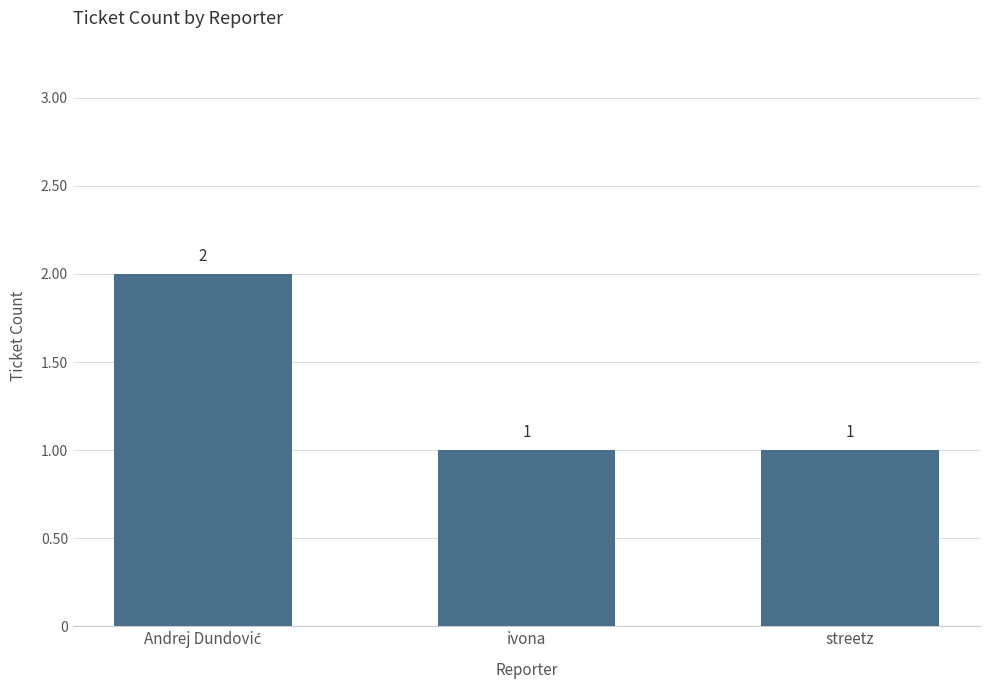

What is the value of the 2nd bar from the left?

1